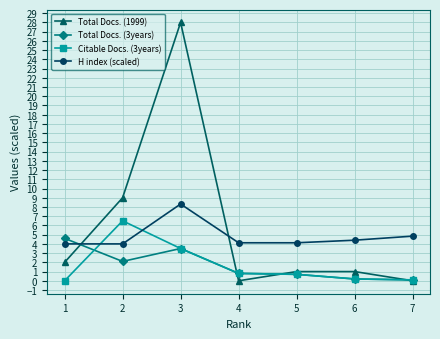

The Total Docs. (1999) series shows 0.0 at 4. True or false?

True